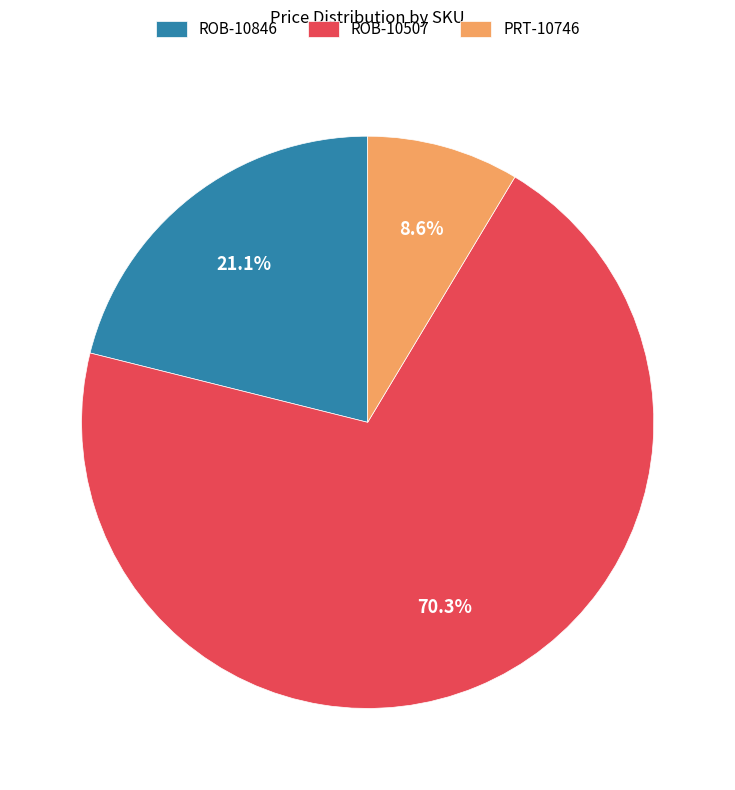

To the nearest percent, what is the combined percentage of ROB-10846 and ROB-10507?

91%